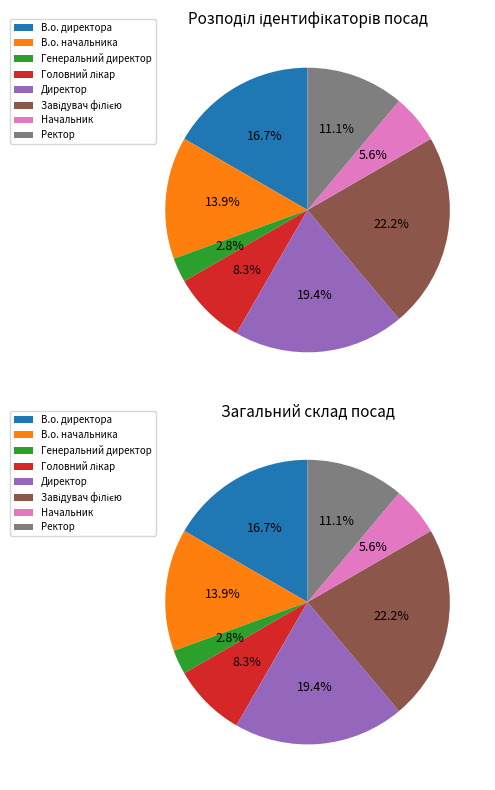

Count the number of slices in the pie.

8